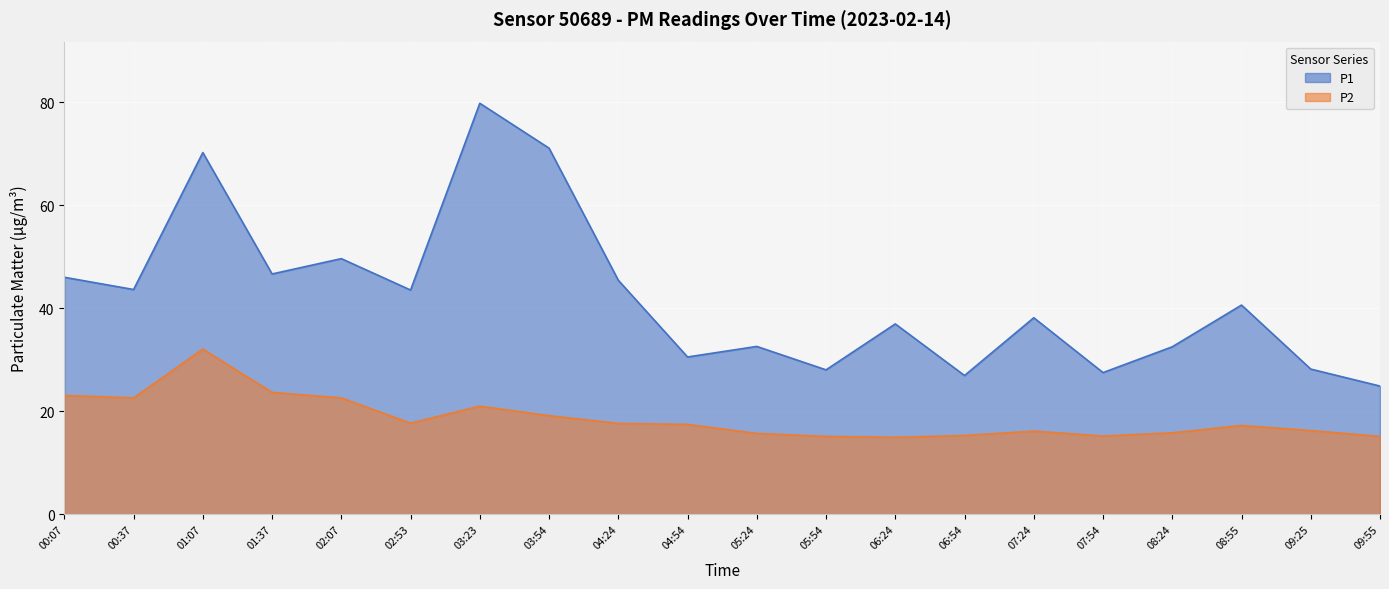

Which has a higher value, 01:07 or 03:54?

03:54